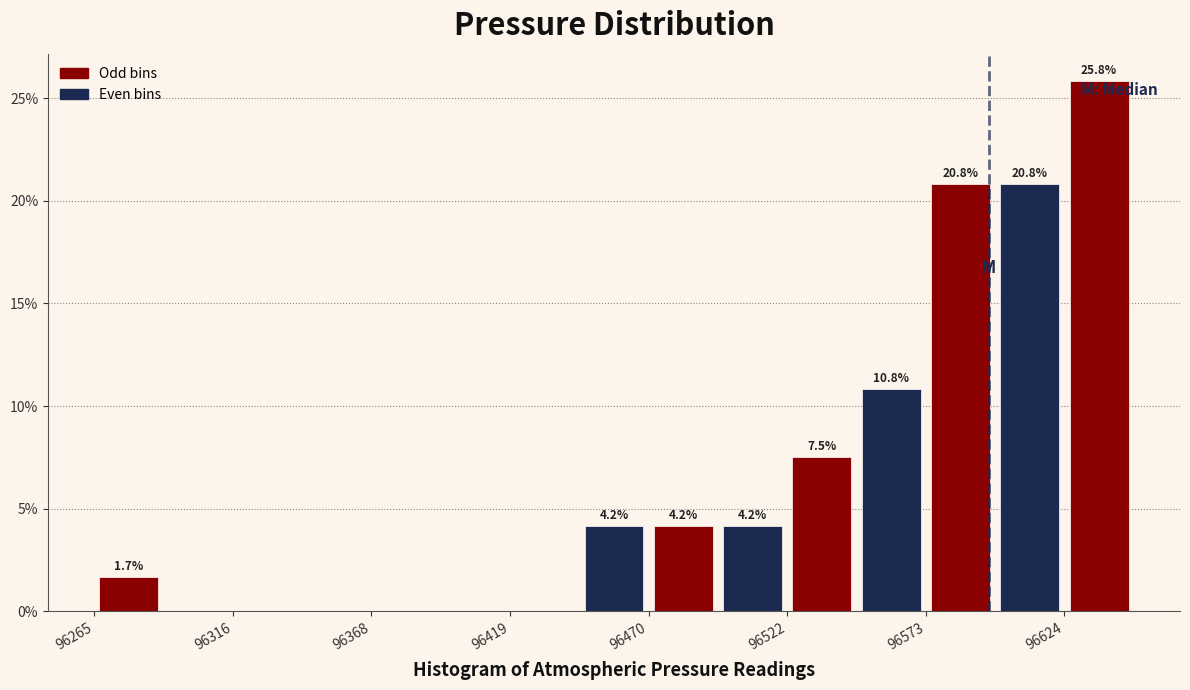

Around what value on the x-axis is the tallest bar? Give the approximate position of its centre, as read against the axis.

96640